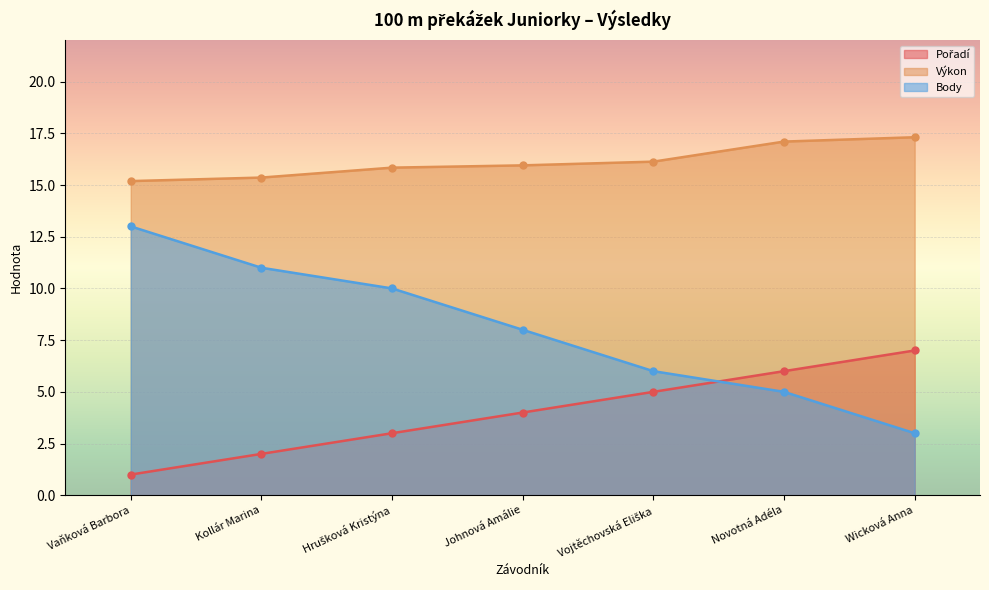

Is it true that Výkon equals 15.2 at Vaňková Barbora?

True